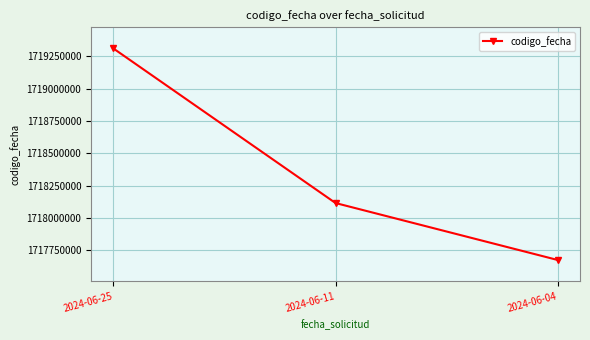

List the labels in order of value, largest first.

2024-06-25, 2024-06-11, 2024-06-04